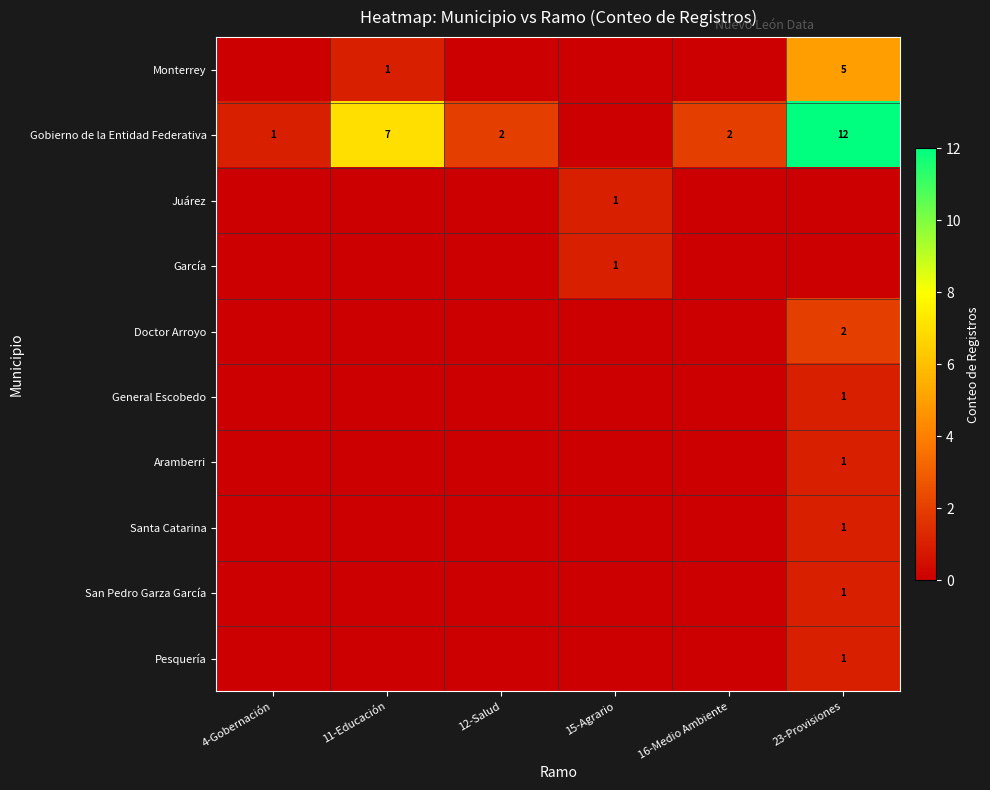

Which category has the highest value across all series?

23-Provisiones